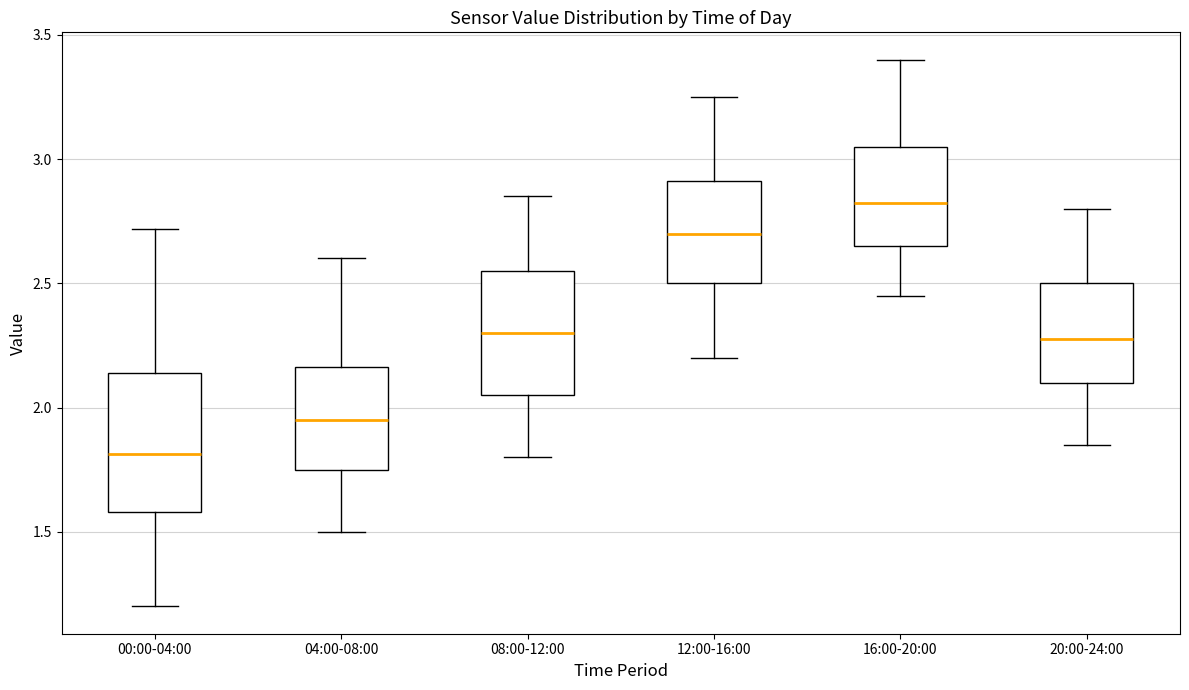

Reading left to right, read every box against the y-axis: the position of its median line, the range the box covers, and the ends of its whiskers. The values are not printed on the chart, so give them approximately, as read against the axis.

00:00-04:00: median 1.80, box 1.60 to 2.15, whiskers 1.20 to 2.70
04:00-08:00: median 1.95, box 1.75 to 2.15, whiskers 1.50 to 2.60
08:00-12:00: median 2.30, box 2.05 to 2.55, whiskers 1.80 to 2.85
12:00-16:00: median 2.70, box 2.50 to 2.90, whiskers 2.20 to 3.25
16:00-20:00: median 2.85, box 2.65 to 3.05, whiskers 2.45 to 3.40
20:00-24:00: median 2.30, box 2.10 to 2.50, whiskers 1.85 to 2.80